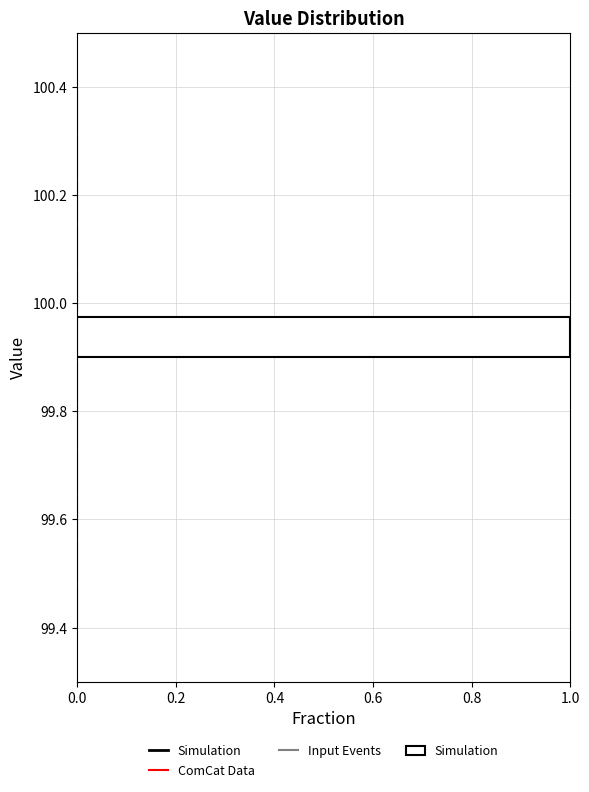

Reading bottom to top, transcribe this chart: for each bar, give the range it covers on the y-axis and its length. Neither the bar edges nor the lengths are printed on the chart, so give them approximately, as read against the axes.

99.40 to 99.48: 0
99.48 to 99.56: 0
99.56 to 99.66: 0
99.66 to 99.74: 0
99.74 to 99.82: 0
99.82 to 99.90: 0
99.90 to 99.98: 1
99.98 to 100.06: 0
100.06 to 100.16: 0
100.16 to 100.24: 0
100.24 to 100.32: 0
100.32 to 100.40: 0